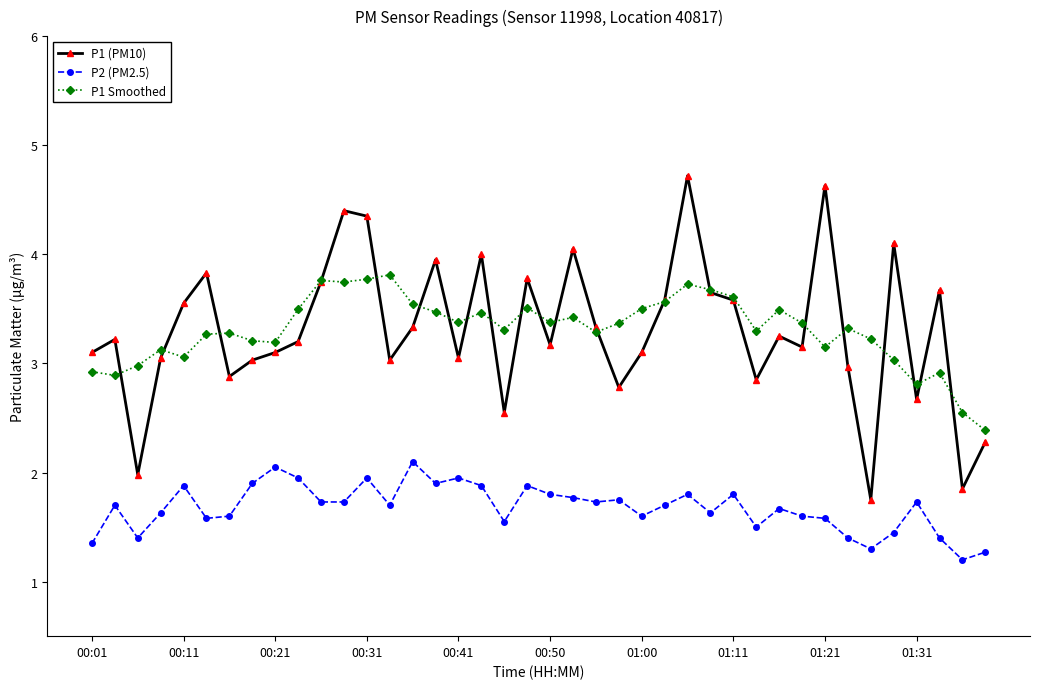

Rank the series by their maximum value, from highest to lowest.

P1 (PM10), P1 Smoothed, P2 (PM2.5)